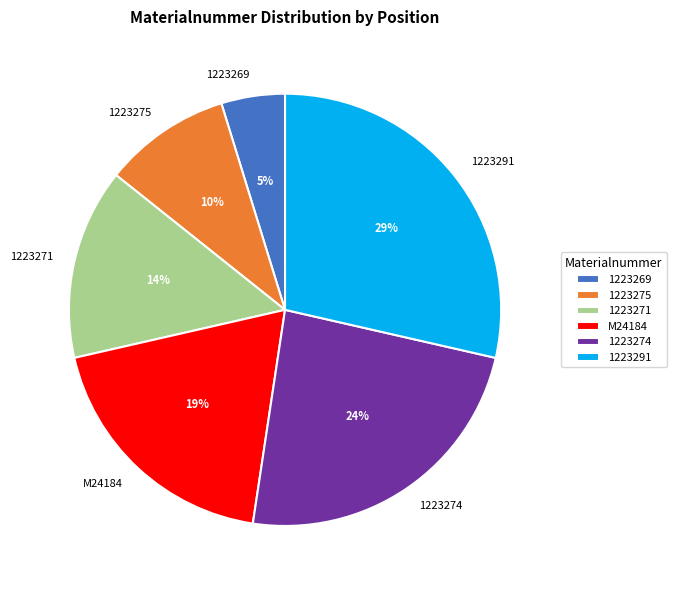

Approximately how many times larger is the value at 1223275 compared to 1223271?

0.7